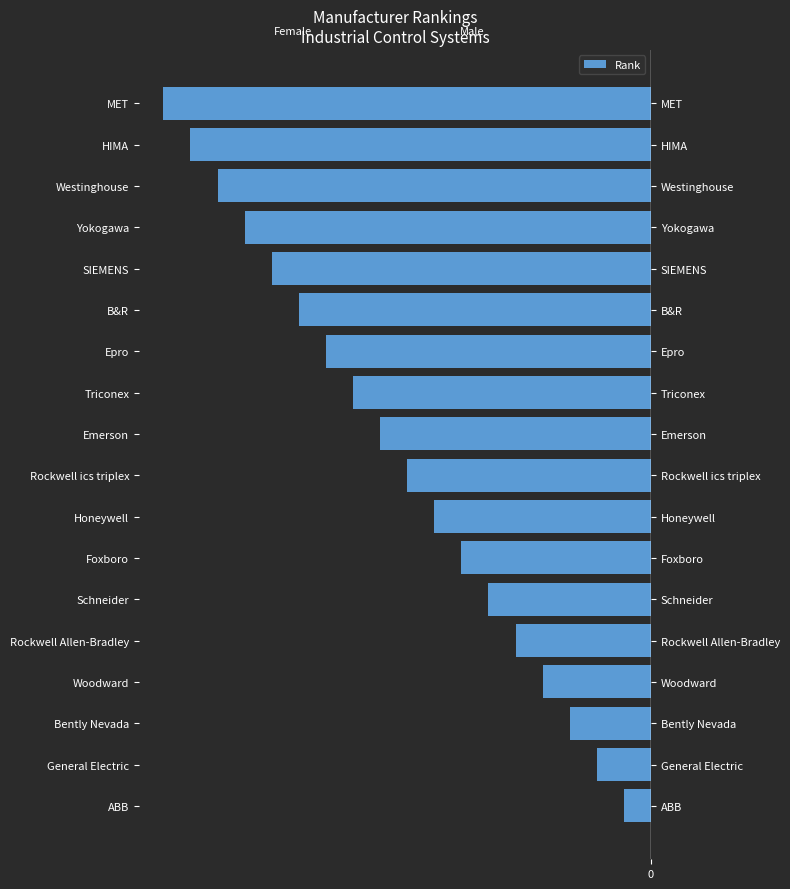

Rank the categories by value from lowest to highest.

MET, HIMA, Westinghouse, Yokogawa, SIEMENS, B&R, Epro, Triconex, Emerson, Rockwell ics triplex, Honeywell, Foxboro, Schneider, Rockwell Allen-Bradley, Woodward, Bently Nevada, General Electric, ABB